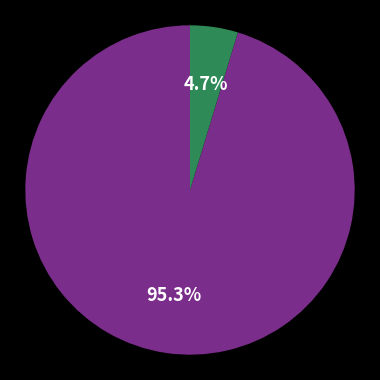

Is there any slice that represents more than half of the pie?

Yes